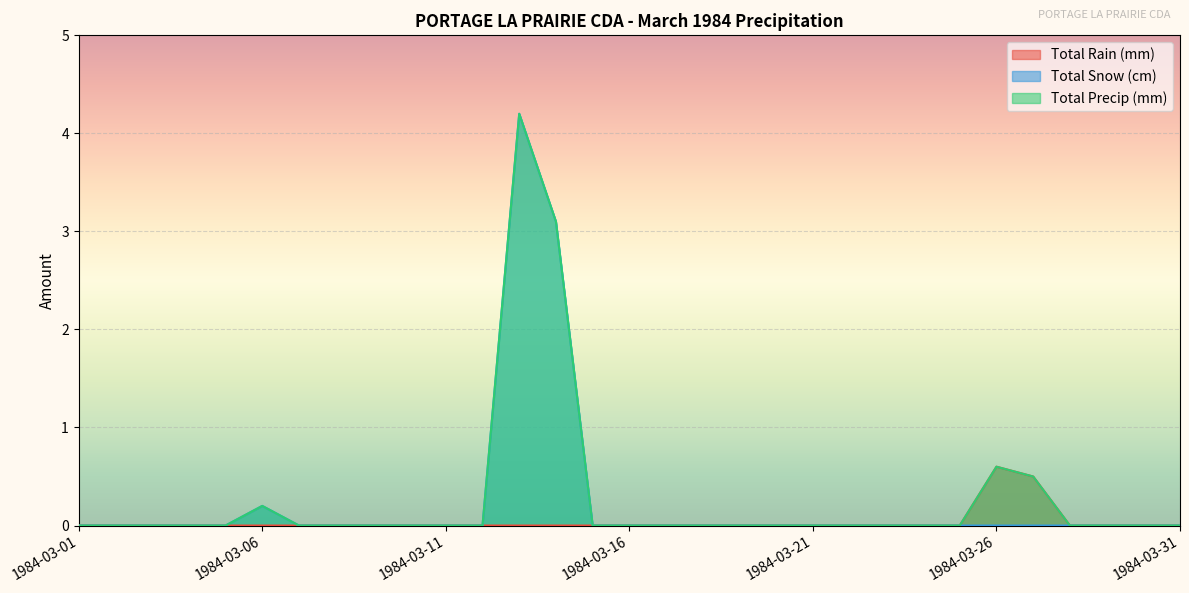

True or false: Total Snow (cm) and Total Precip (mm) intersect in this chart.

False